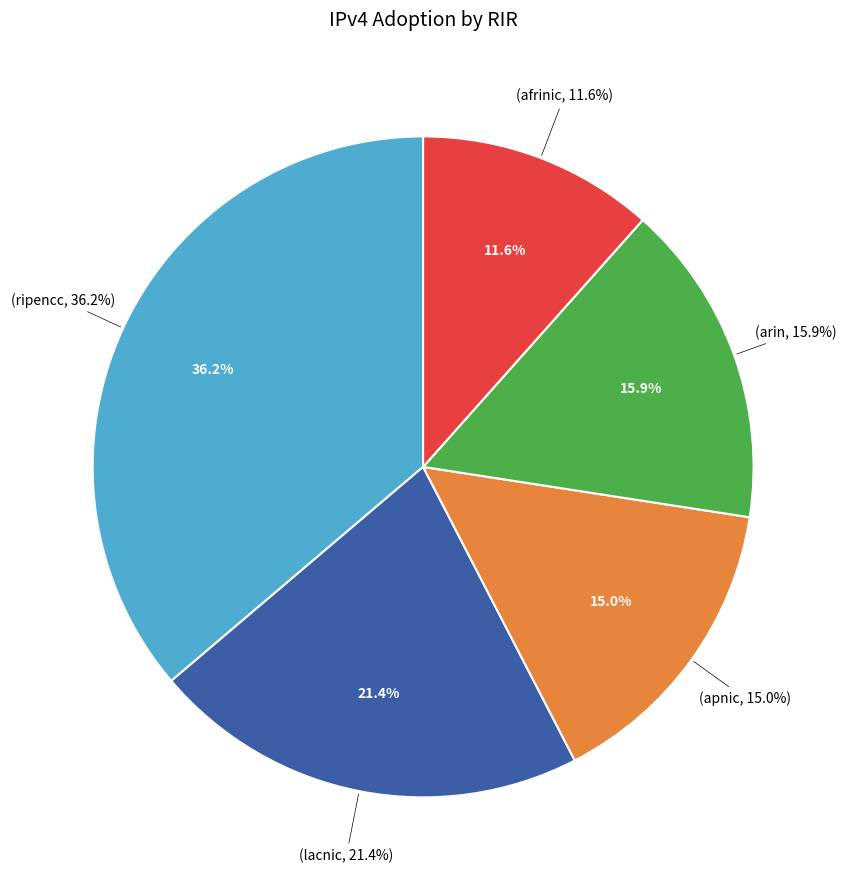

To the nearest percent, what is the combined percentage of arin and ripencc?

52%